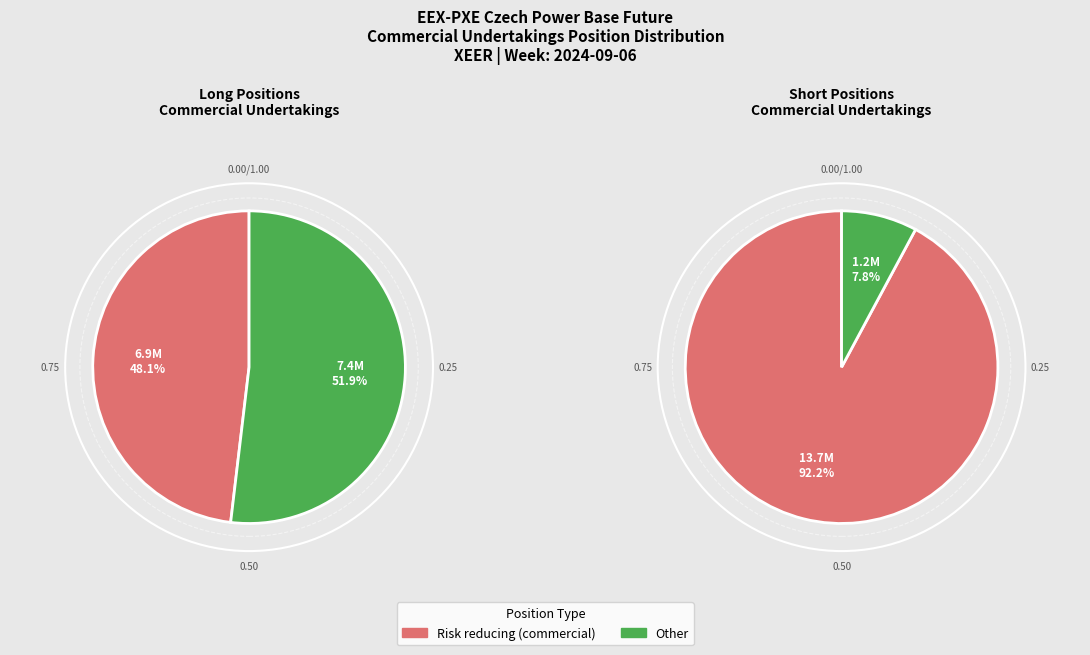

To the nearest percent, what percentage of the pie is Short?

14%